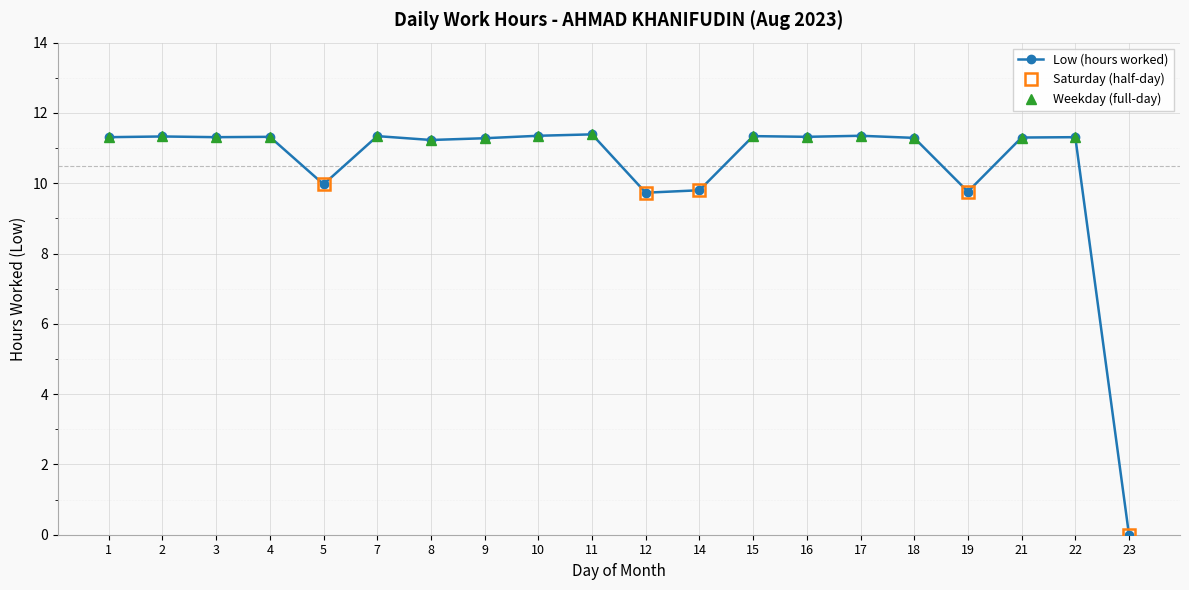

What is the value of the 10th point from the left?

11.4